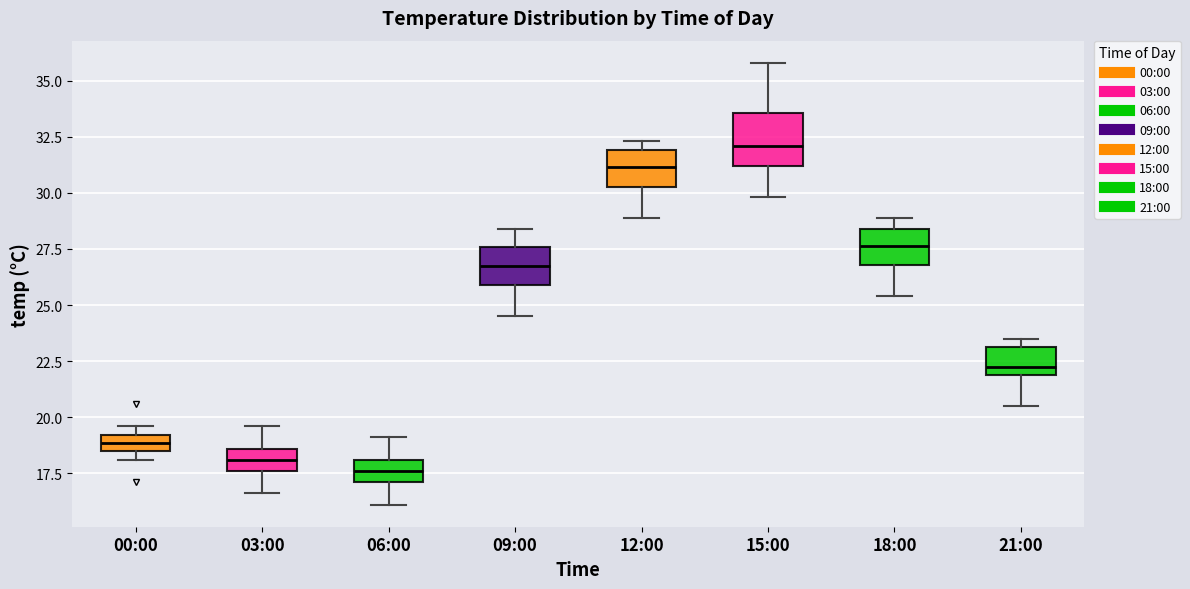

Where is the lower edge of the box for 21:00 on the y-axis? The values are not printed on the chart, so give them approximately, as read against the axis.

22.0